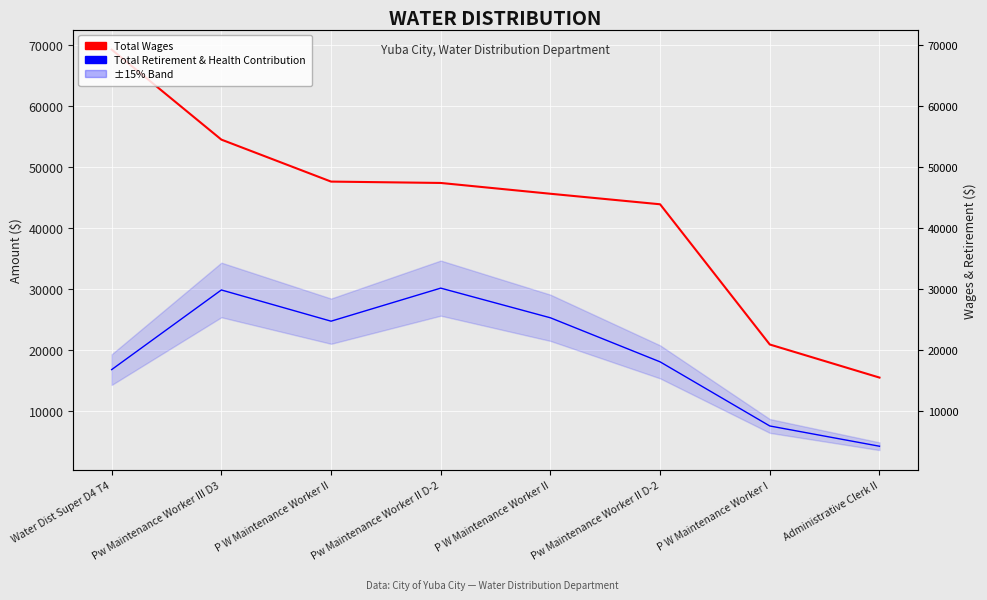

What is the highest value of the Total Retirement & Health Contribution series?

30162